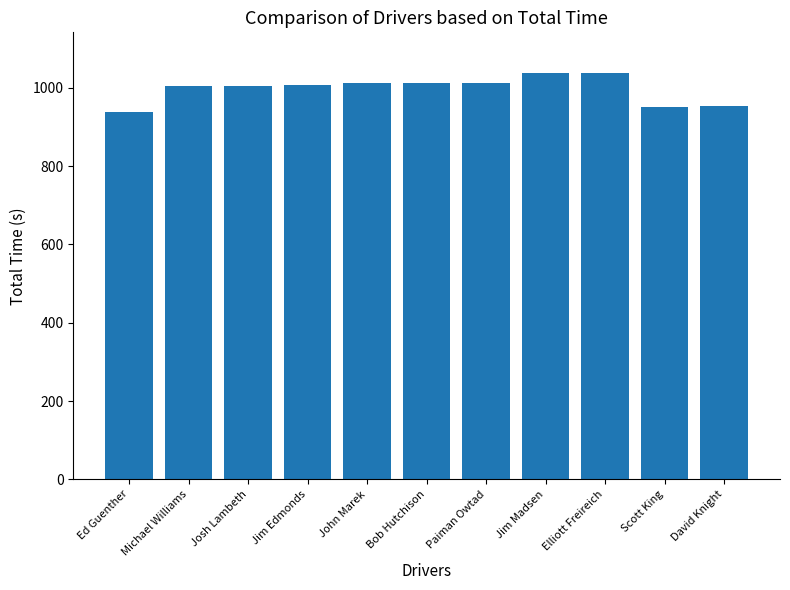

Which has a higher value, Scott King or Michael Williams?

Michael Williams